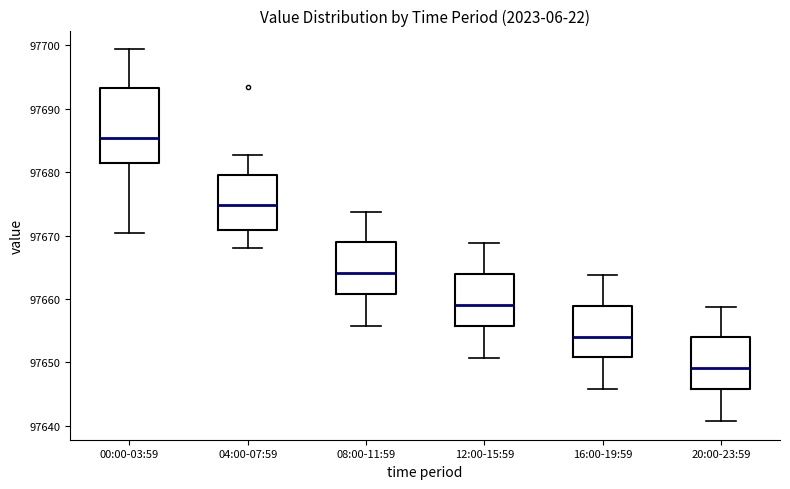

Where is the lower edge of the box for 04:00-07:59 on the y-axis? The values are not printed on the chart, so give them approximately, as read against the axis.

97671